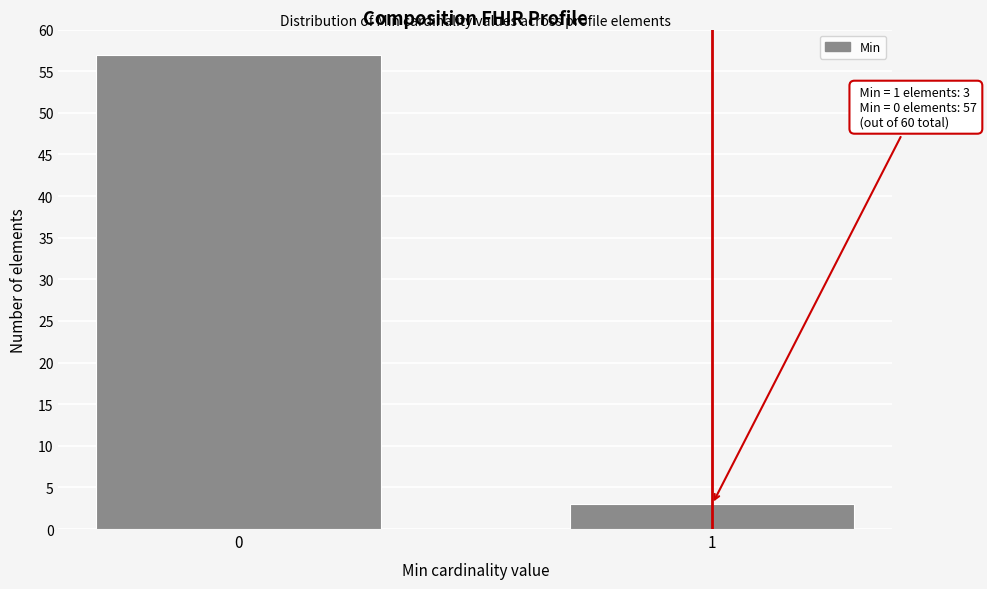

Reading left to right, what are all the values shown in this chart?

0=57	1=3